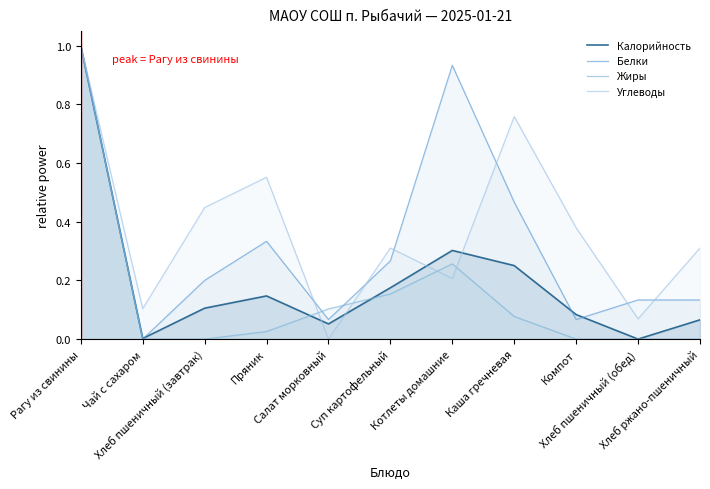

What is the difference between the Жиры values at Компот and Рагу из свинины?

1.0